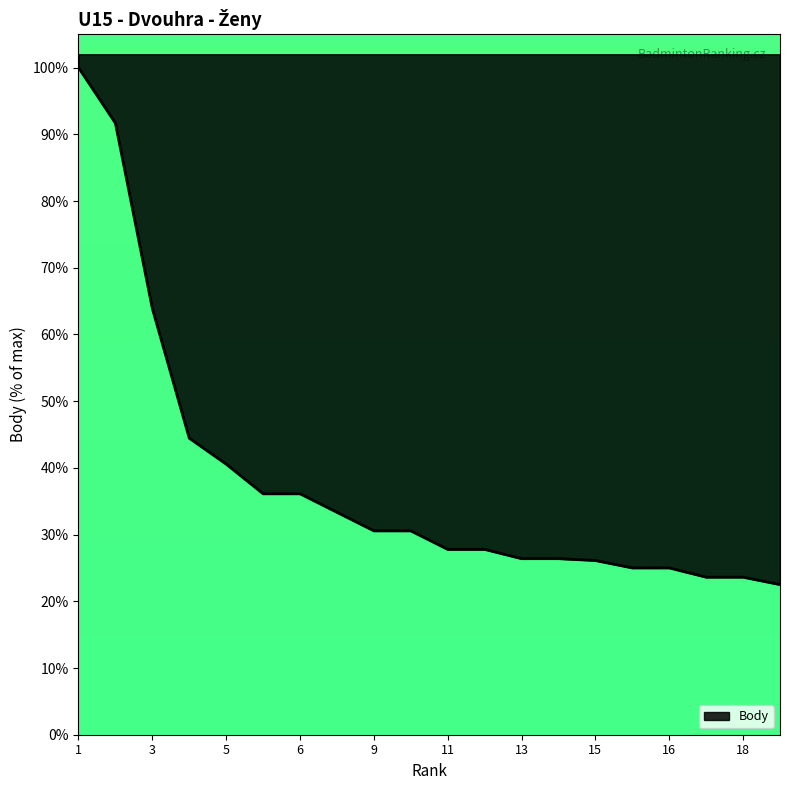

What is the sum of all values?

761.4